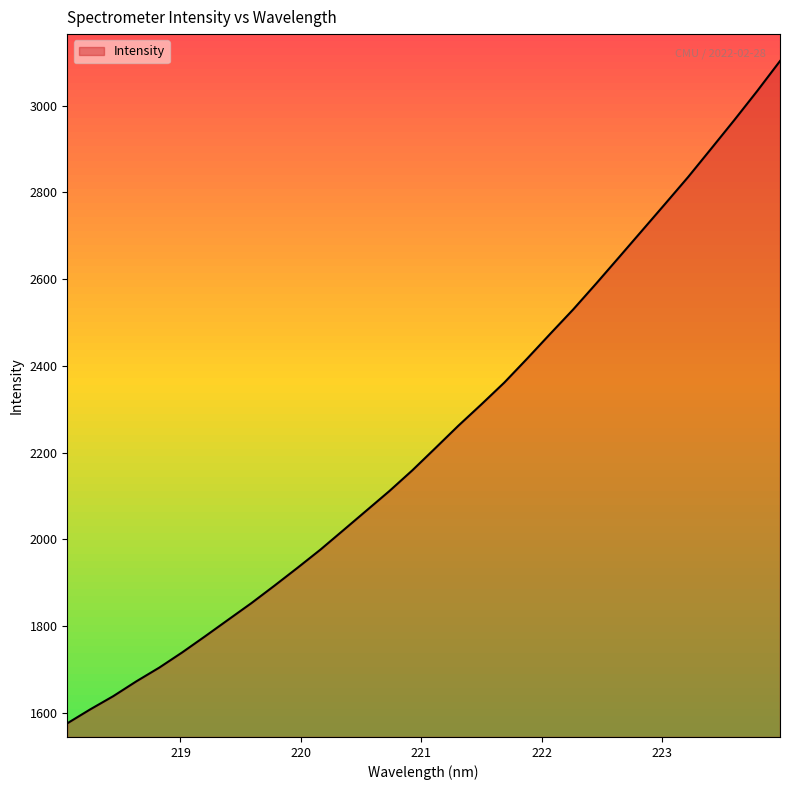

What is the smallest value displayed?

1575.4